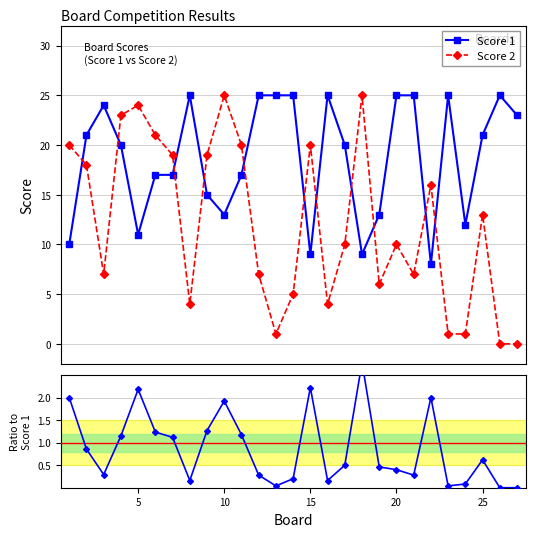

What is the difference between the maximum and minimum values in the Score 1 series?

17